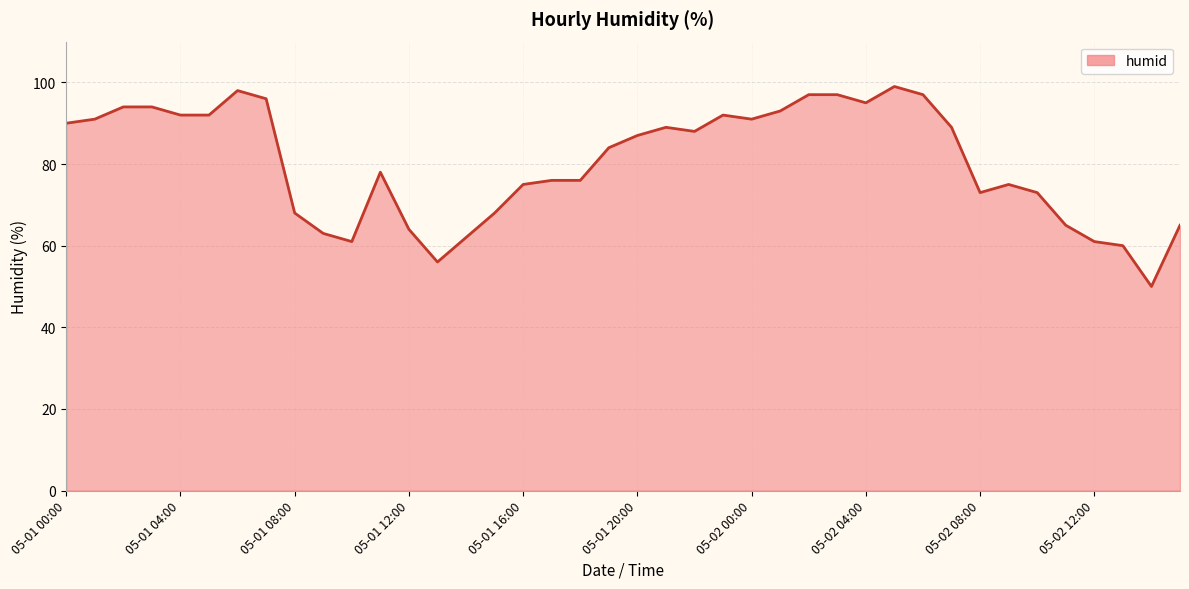

What is the minimum value shown in the chart?

50